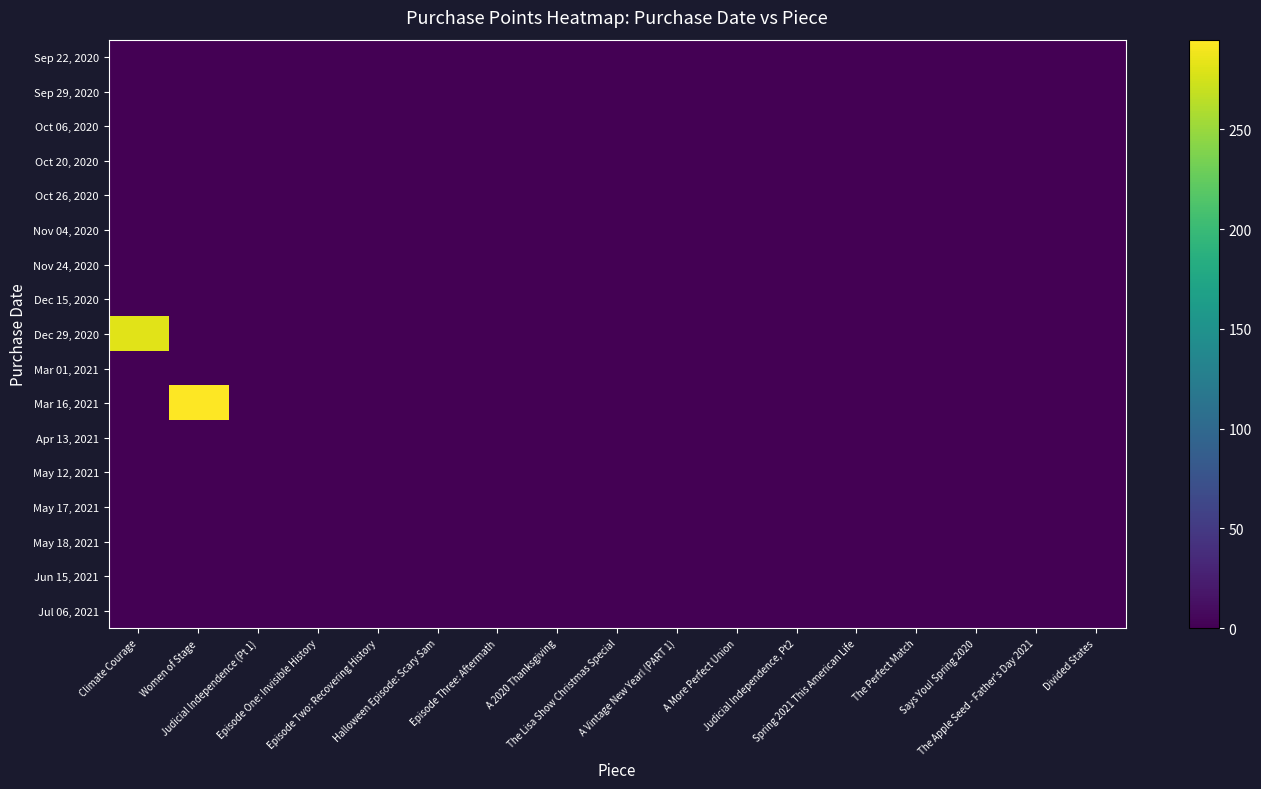

Which series changed the most between Judicial Independence (Pt 1) and A 2020 Thanksgiving?

Sep 22, 2020